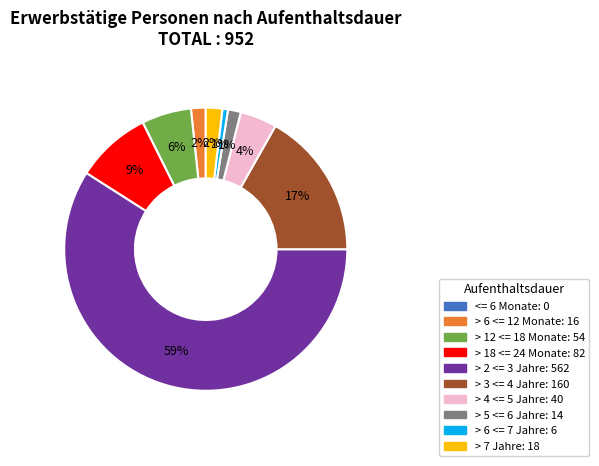

To the nearest percent, what is the average slice percentage?

11%